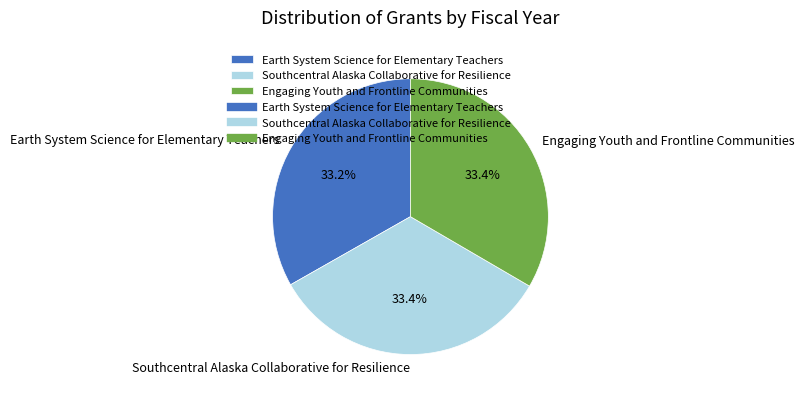

To the nearest percent, what is the average slice percentage?

33%